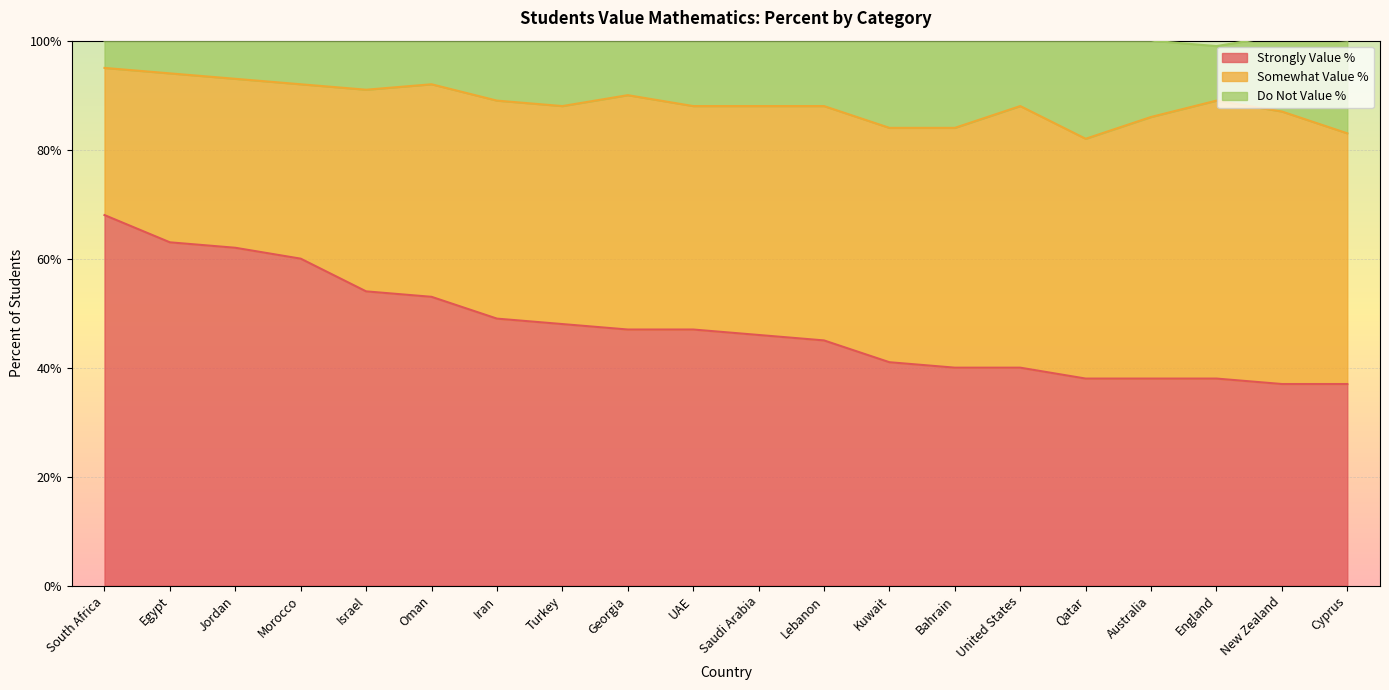

What is the total value across all series at UAE?

100